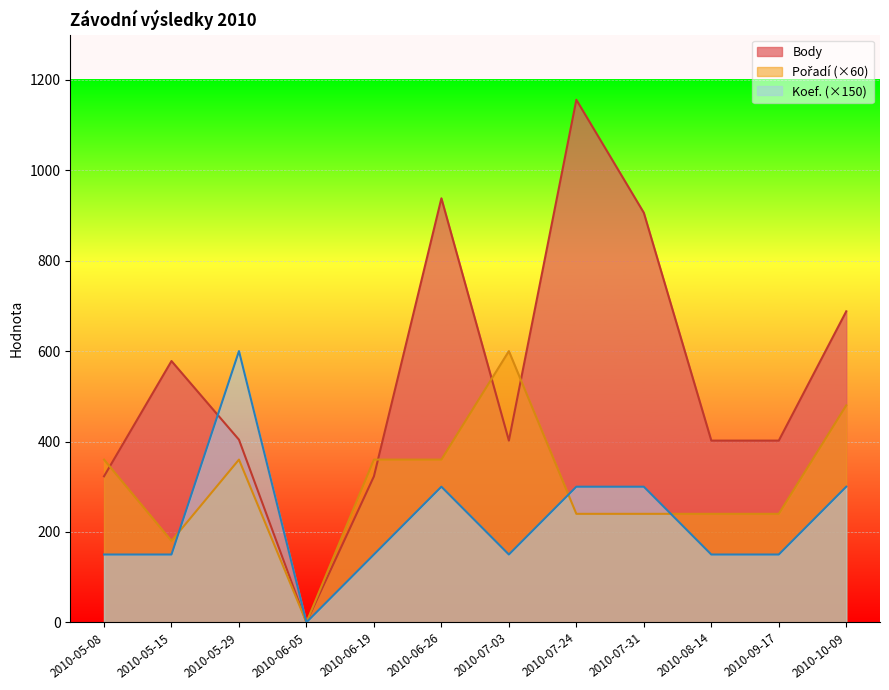

How many lines are shown in the chart?

3